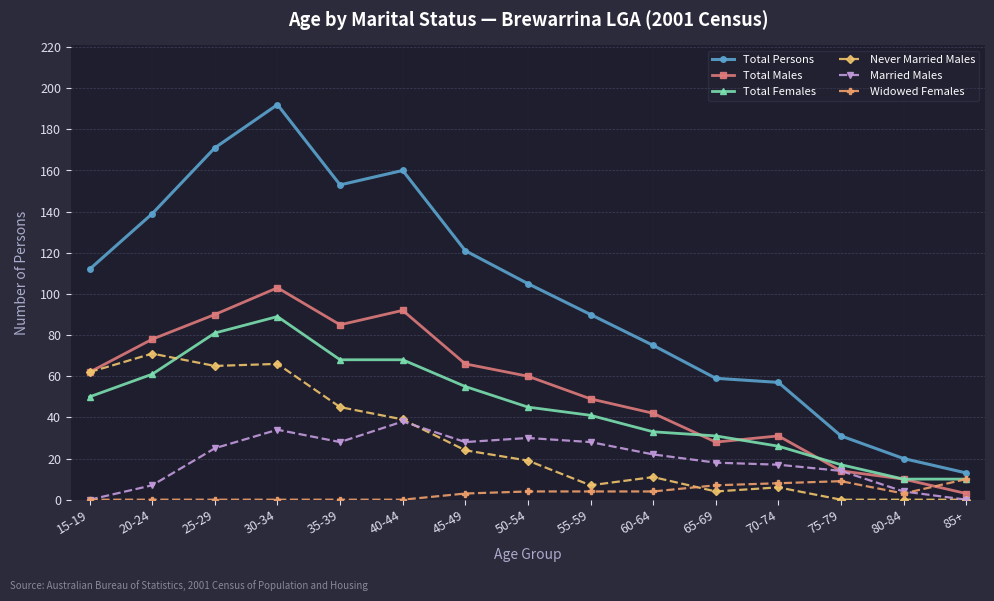

Which series has the widest spread of values?

Total Persons